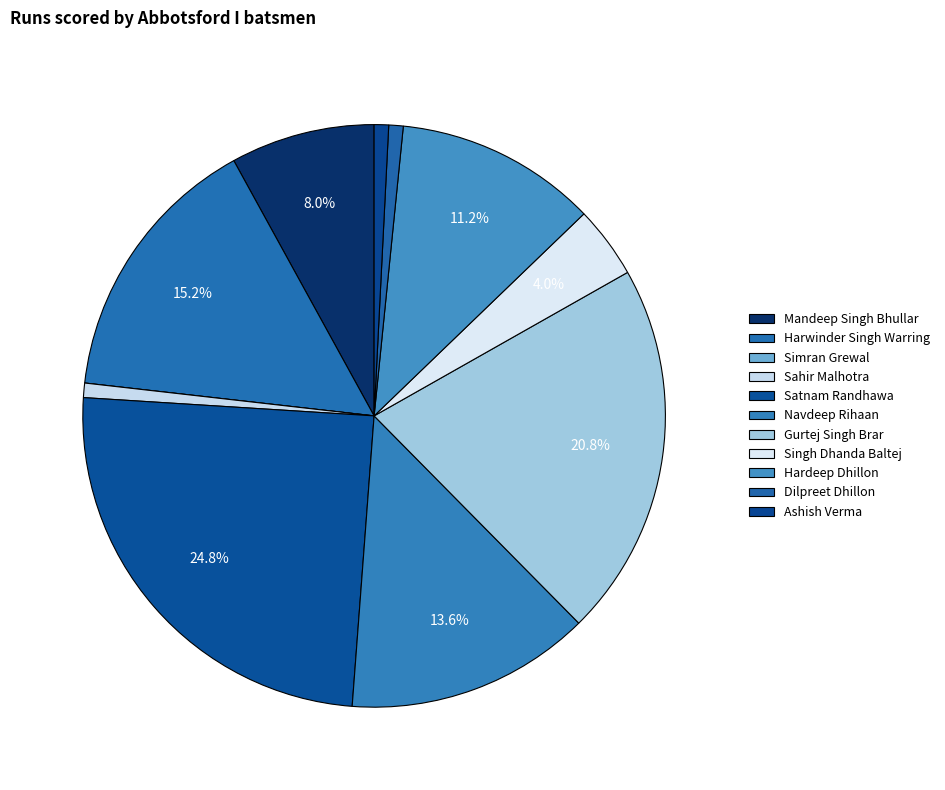

To the nearest percent, what percentage of the pie is Hardeep Dhillon?

11%